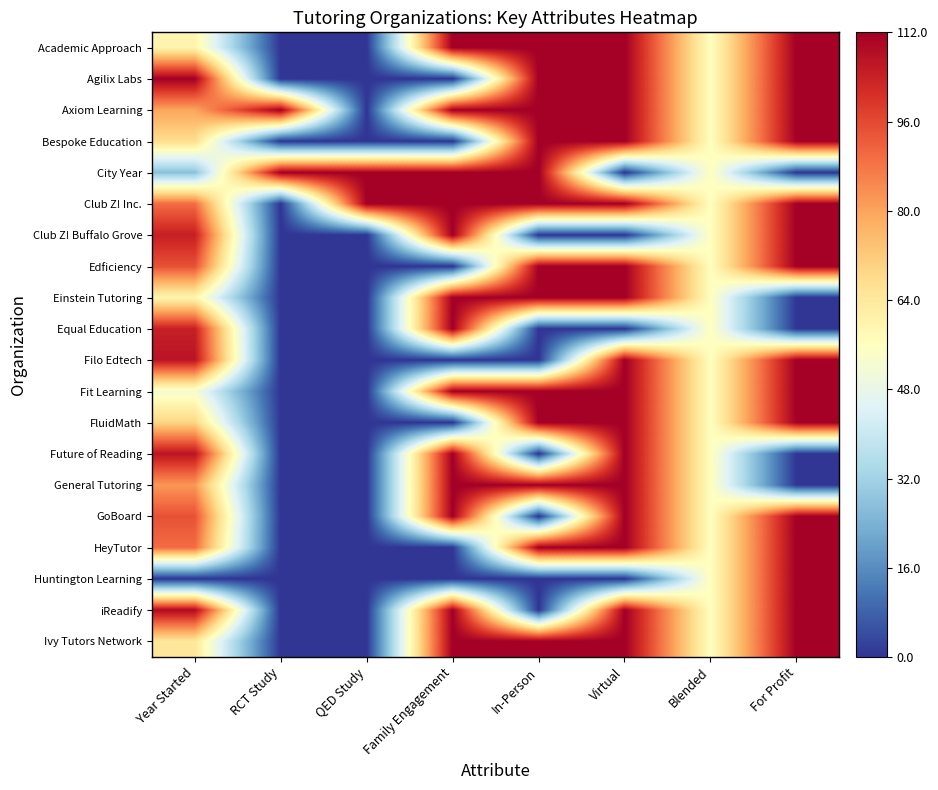

Between Blended and RCT Study, which is larger?

Blended